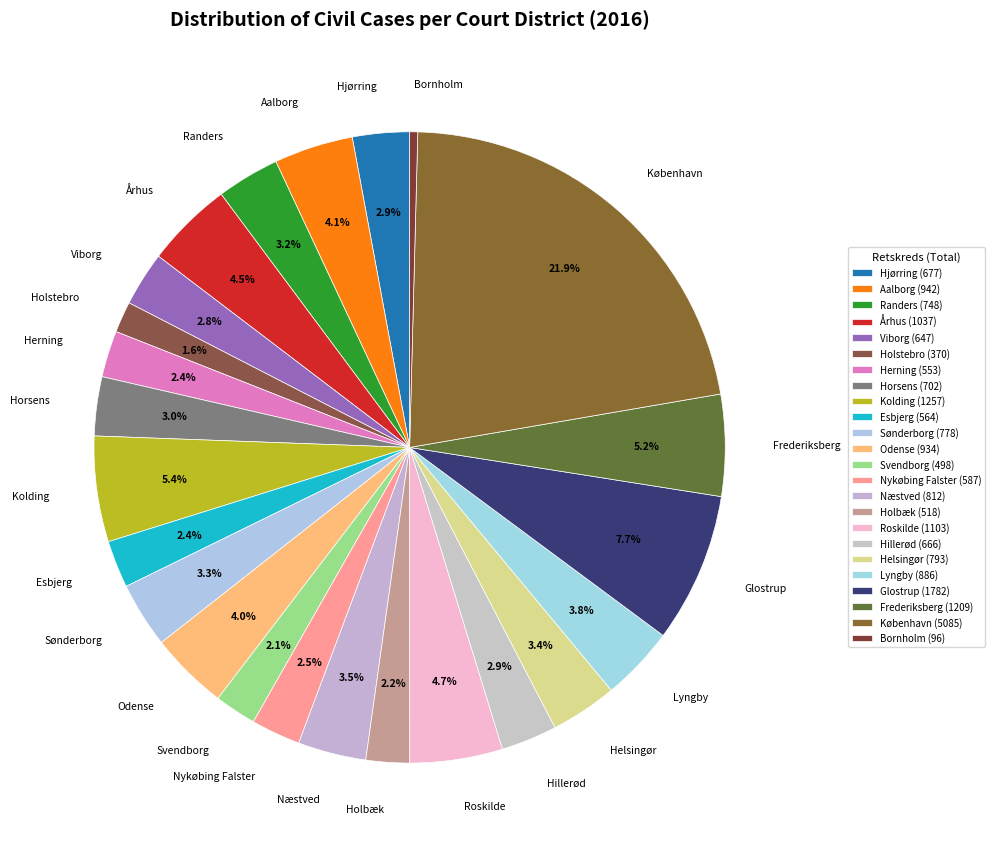

To the nearest percent, what is the difference between the Bornholm and Holstebro slice percentages?

1%